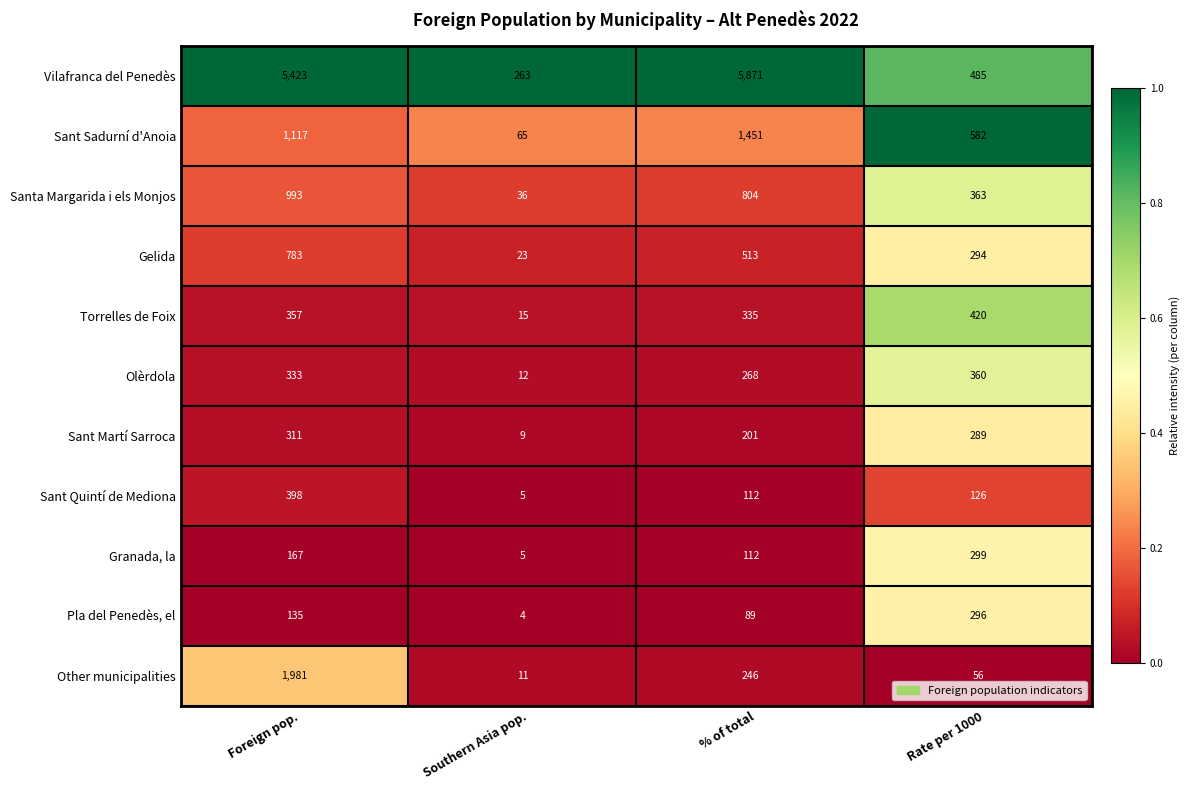

True or false: Santa Margarida i els Monjos has a value of 993 at Foreign pop..

True